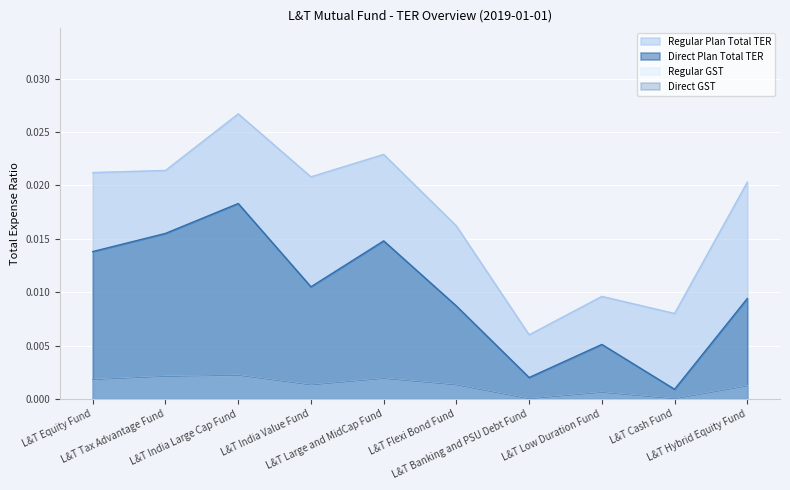

True or false: Direct GST and Direct Plan Total TER intersect in this chart.

False